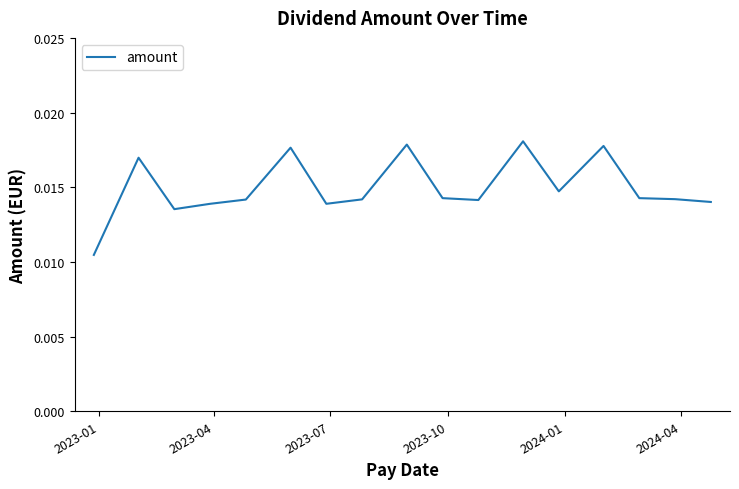

How many points are higher than both their immediate neighbors (excluding endpoints)?

5